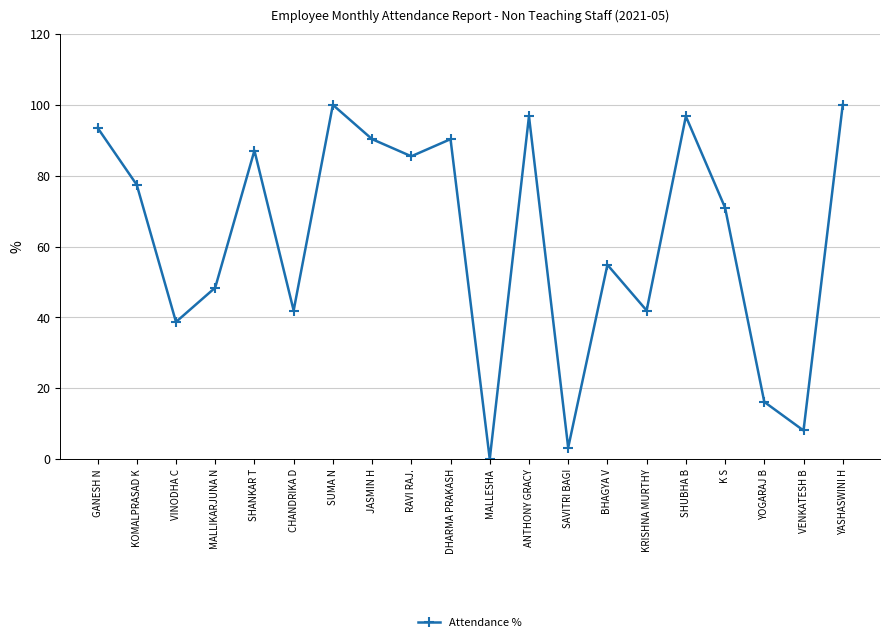

How many data points does each series have?

20